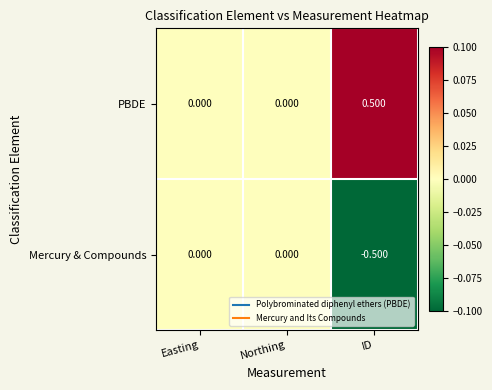

Rank the series by their average value, from lowest to highest.

Mercury & Compounds, PBDE